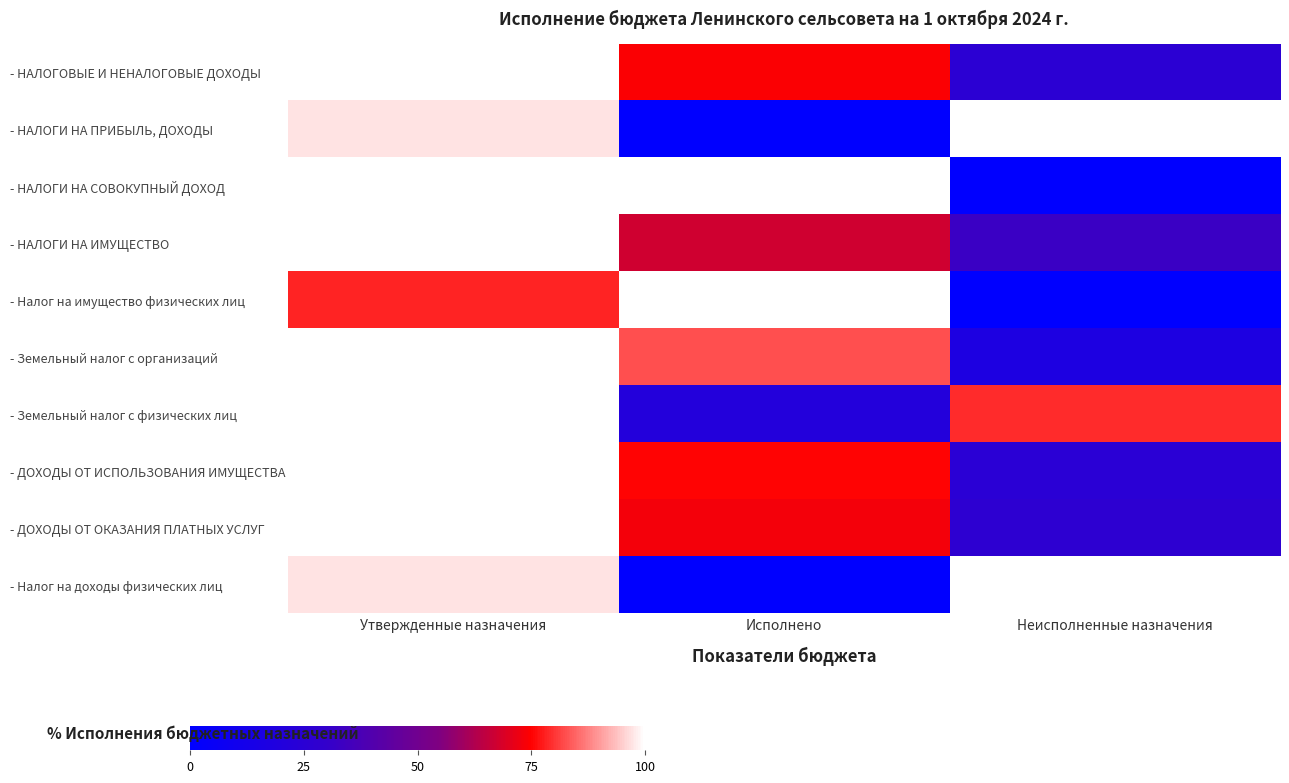

At how many categories does at least one series exceed 9?

3